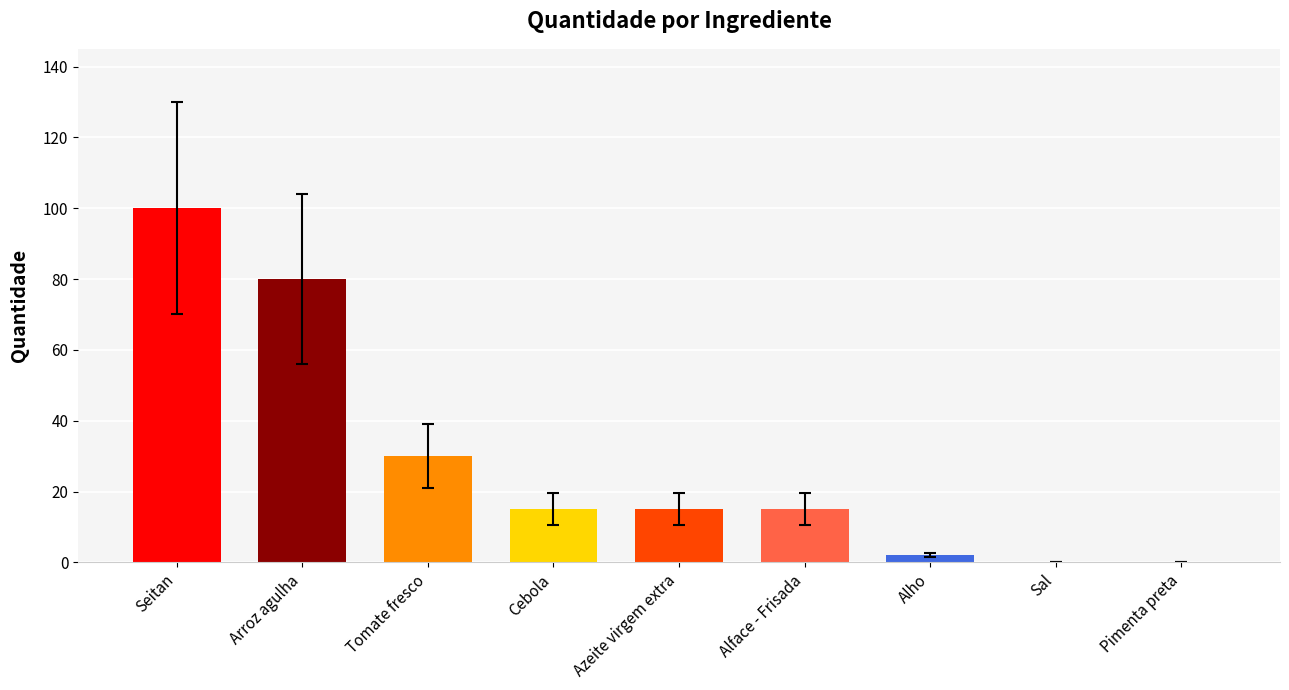

Which category has the highest value across all series?

Seitan